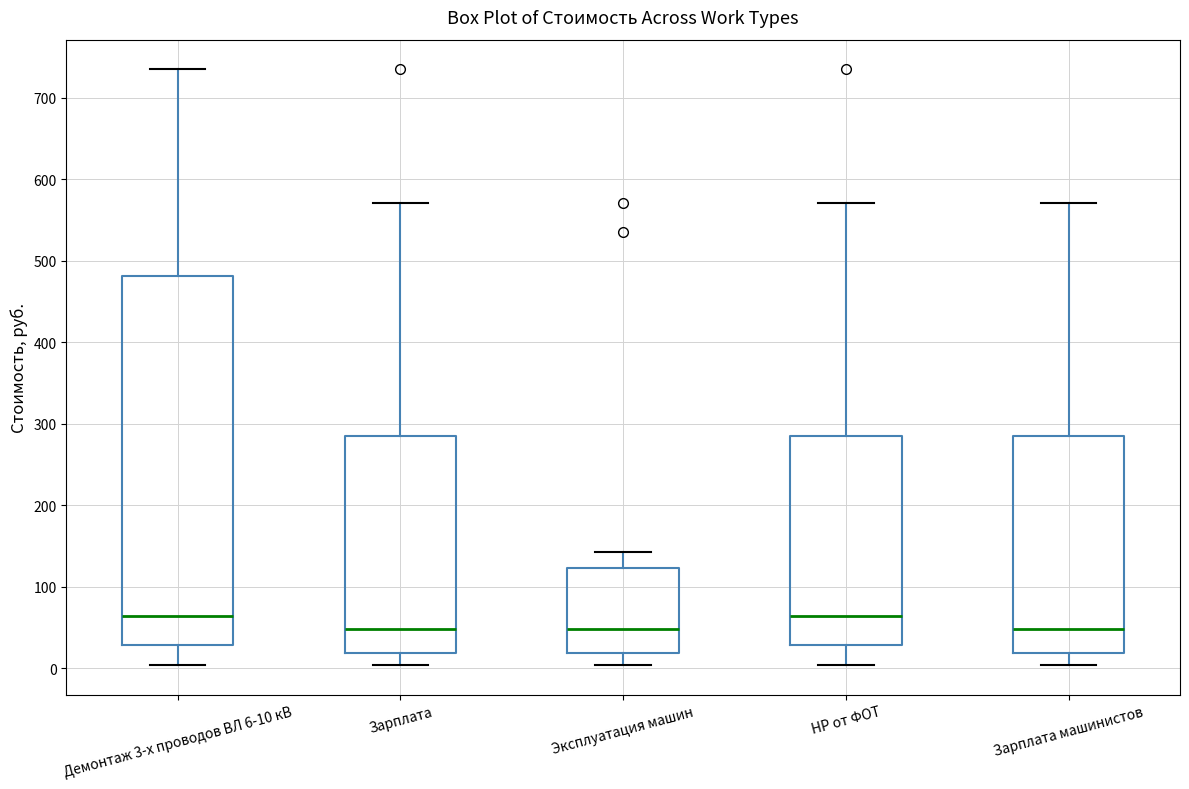

Where is the lower edge of the box for Демонтаж 3-х проводов ВЛ 6-10 кВ on the y-axis? The values are not printed on the chart, so give them approximately, as read against the axis.

30